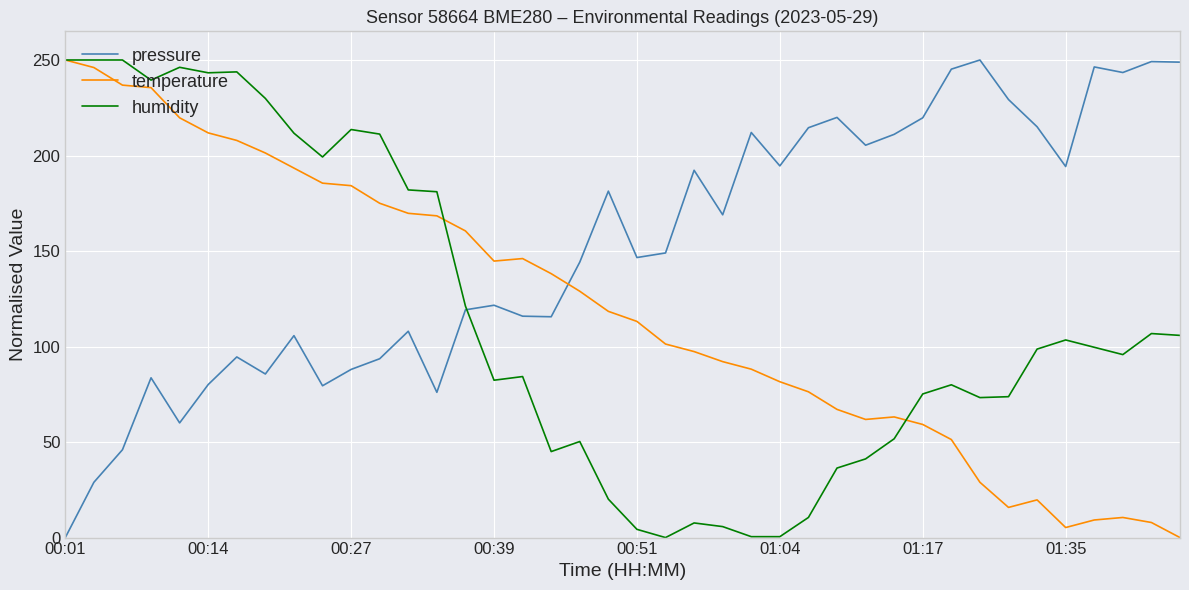

Which series has the largest total across all categories?

pressure